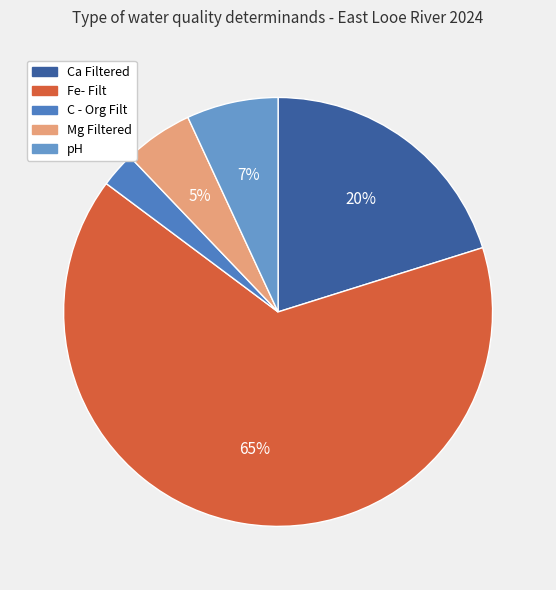

Count the number of slices in the pie.

5